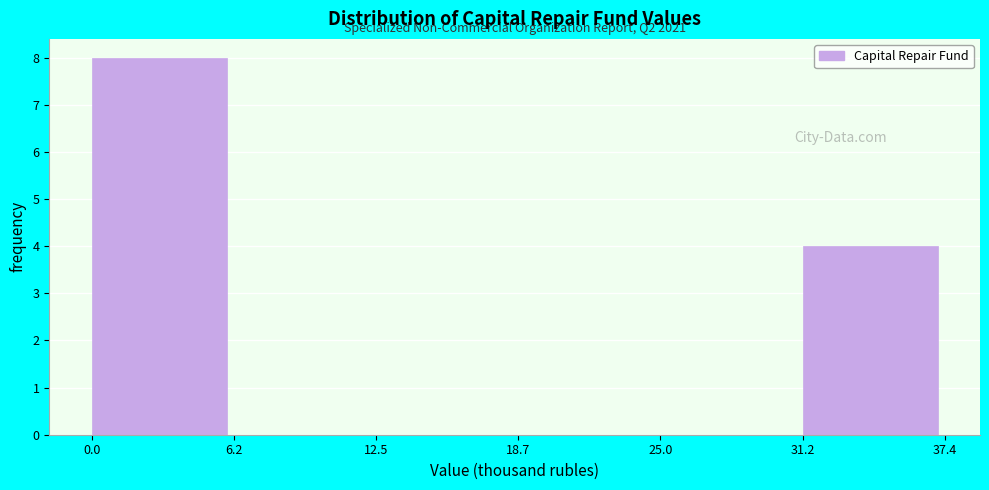

Which range on the x-axis has the tallest bar?

0.0 to 6.2